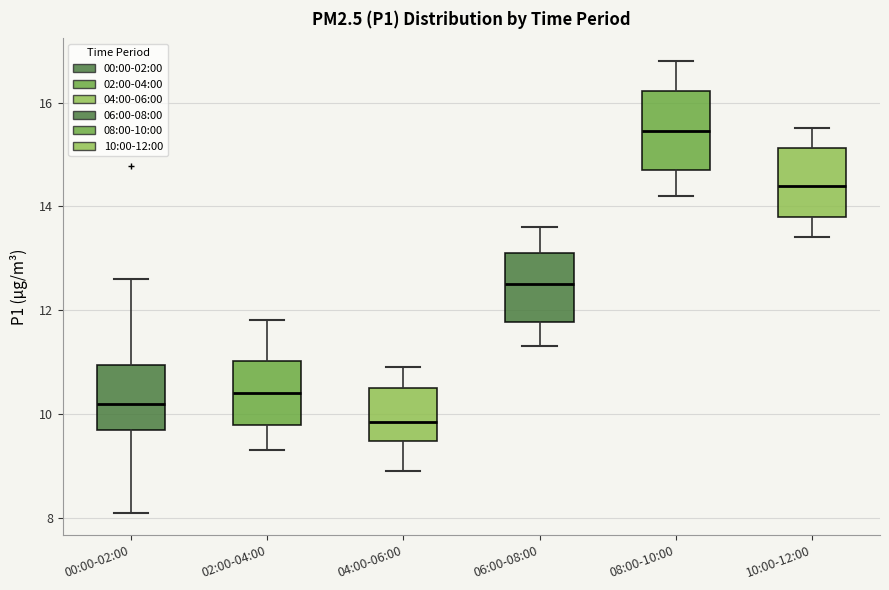

Reading left to right, read every box against the y-axis: the position of its median line, the range the box covers, and the ends of its whiskers. The values are not printed on the chart, so give them approximately, as read against the axis.

00:00-02:00: median 10.2, box 9.6 to 11.0, whiskers 8.2 to 12.6
02:00-04:00: median 10.4, box 9.8 to 11.0, whiskers 9.4 to 11.8
04:00-06:00: median 9.8, box 9.4 to 10.6, whiskers 9.0 to 11.0
06:00-08:00: median 12.6, box 11.8 to 13.2, whiskers 11.4 to 13.6
08:00-10:00: median 15.4, box 14.8 to 16.2, whiskers 14.2 to 16.8
10:00-12:00: median 14.4, box 13.8 to 15.2, whiskers 13.4 to 15.6